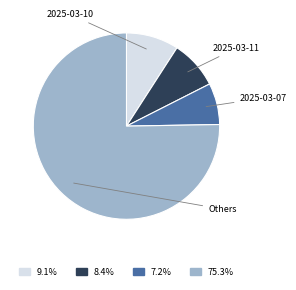

Does any single category account for the majority?

Yes